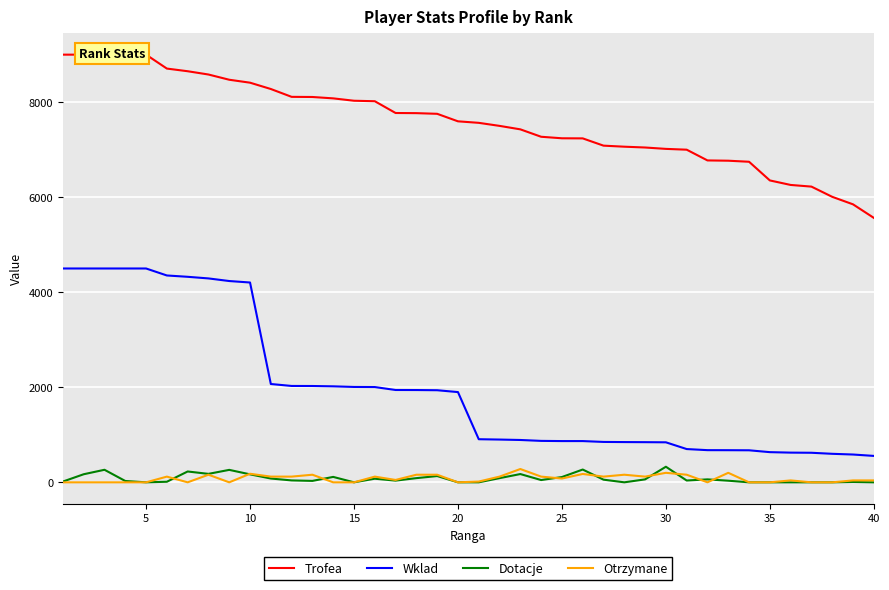

What is the maximum value for Dotacje?

328